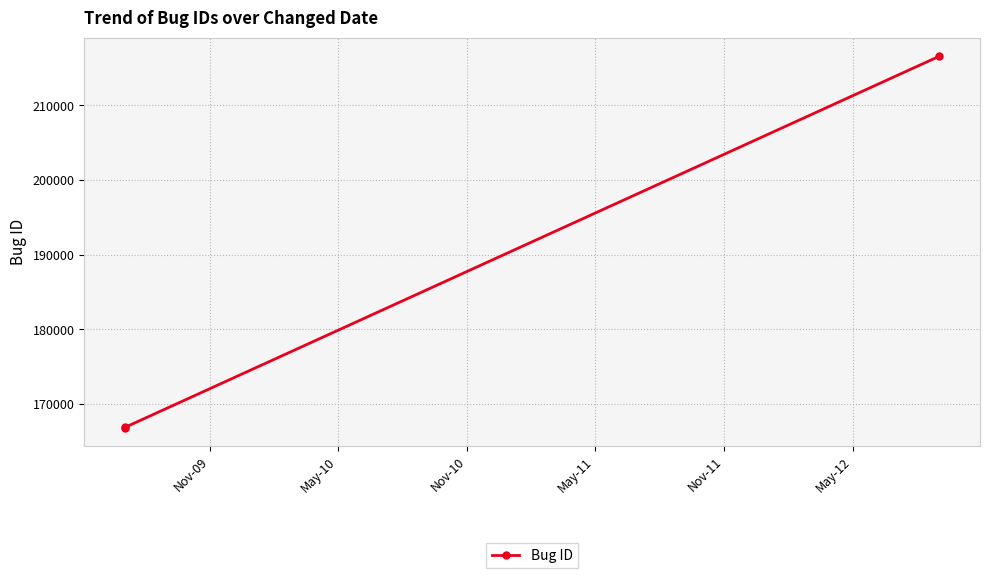

Reading left to right, transcribe all the data shown in this chart.

166856	166879	216586